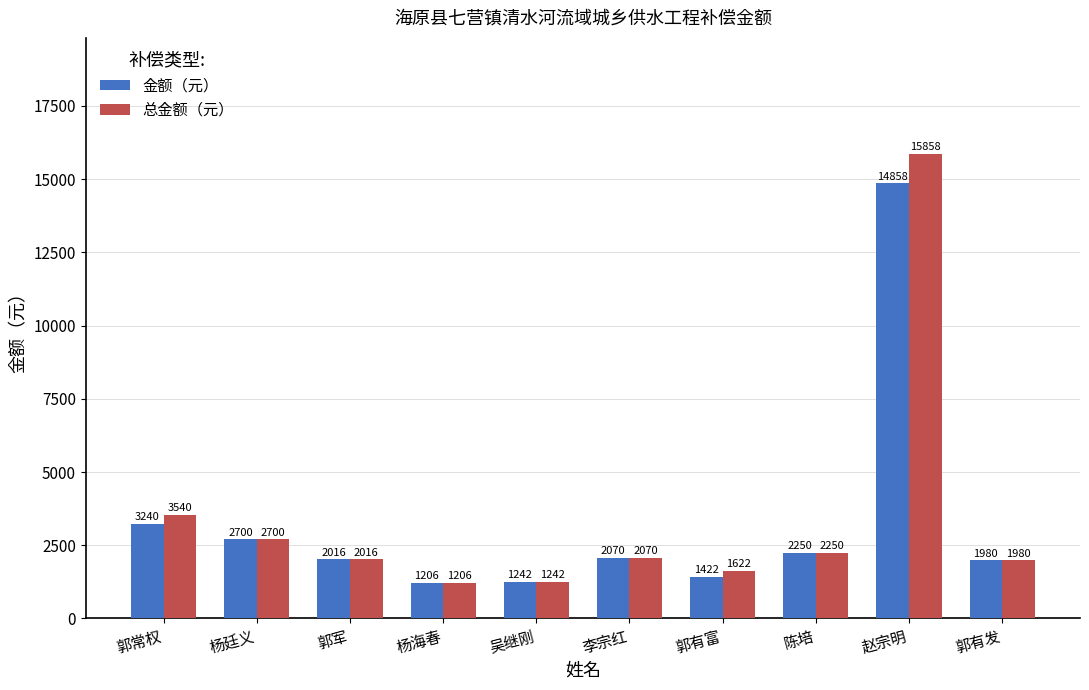

At which category is the sum across all series the highest?

赵宗明